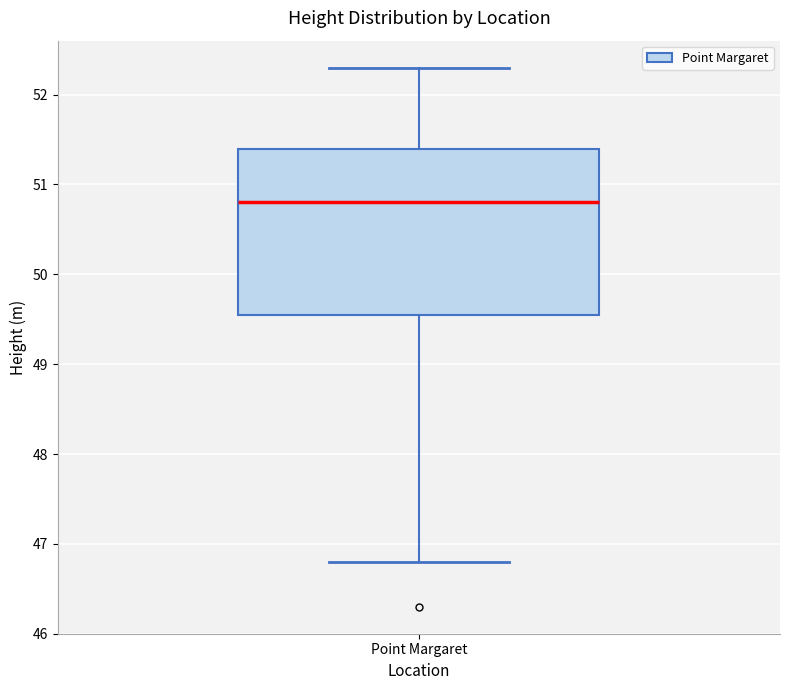

Transcribe this box plot: give where the median line is, the range the box spans, and where the two whiskers end, as read against the y-axis. The values are not printed on the chart, so give them approximately, as read against the axis.

median 50.8, box 49.6 to 51.4, whiskers 46.8 to 52.3